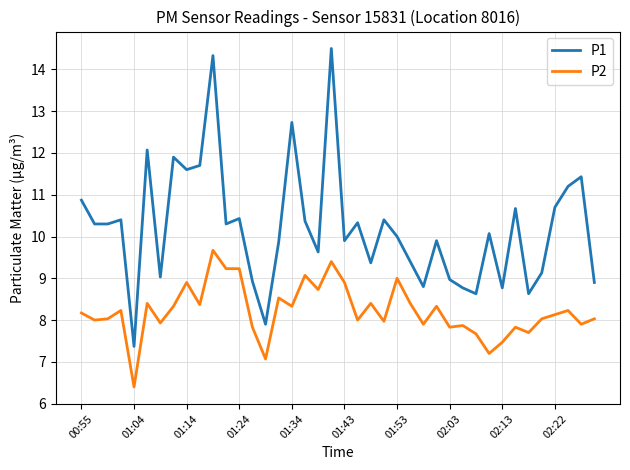

What is the difference between the maximum and minimum values in the P2 series?

3.3